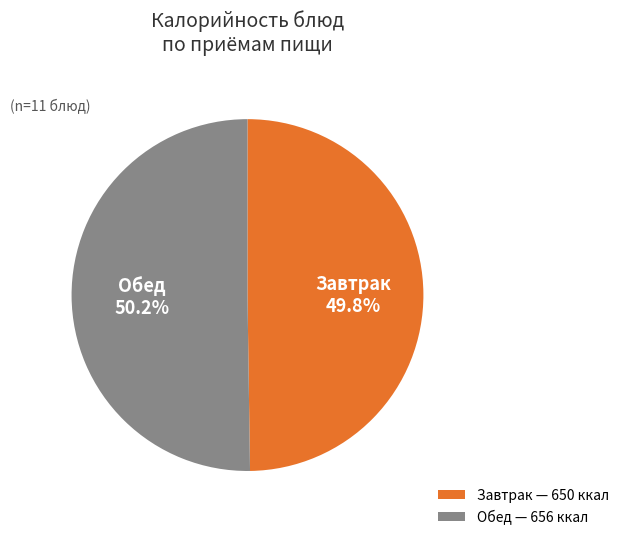

Approximately how many times larger is the value at Завтрак compared to Обед?

1.0